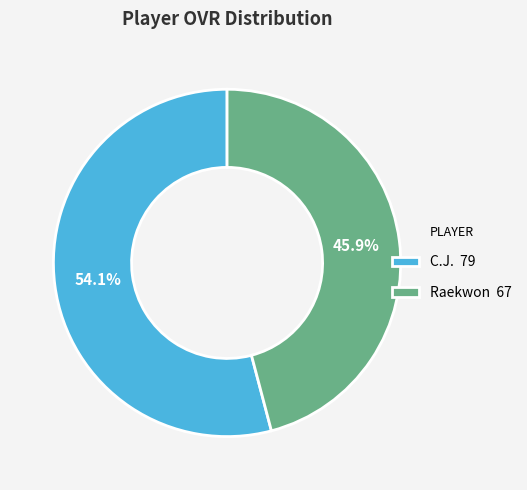

How many segments does this pie chart have?

2